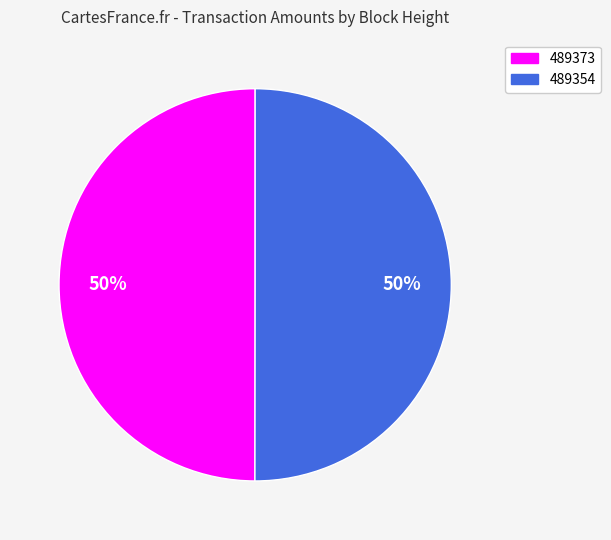

Do 489354 and 489373 together represent more than half of the pie?

Yes